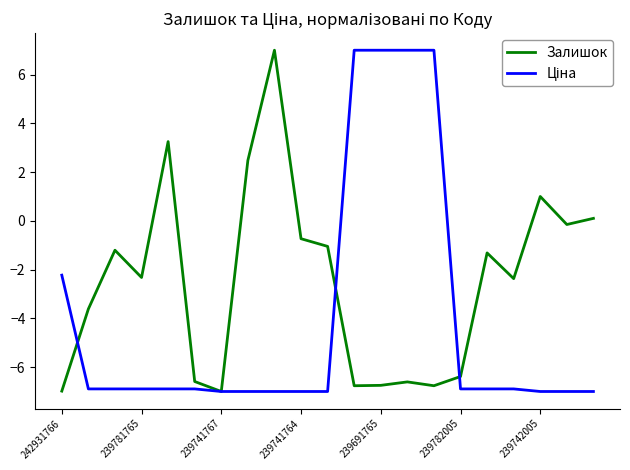

Which series has the largest total across all categories?

Залишок